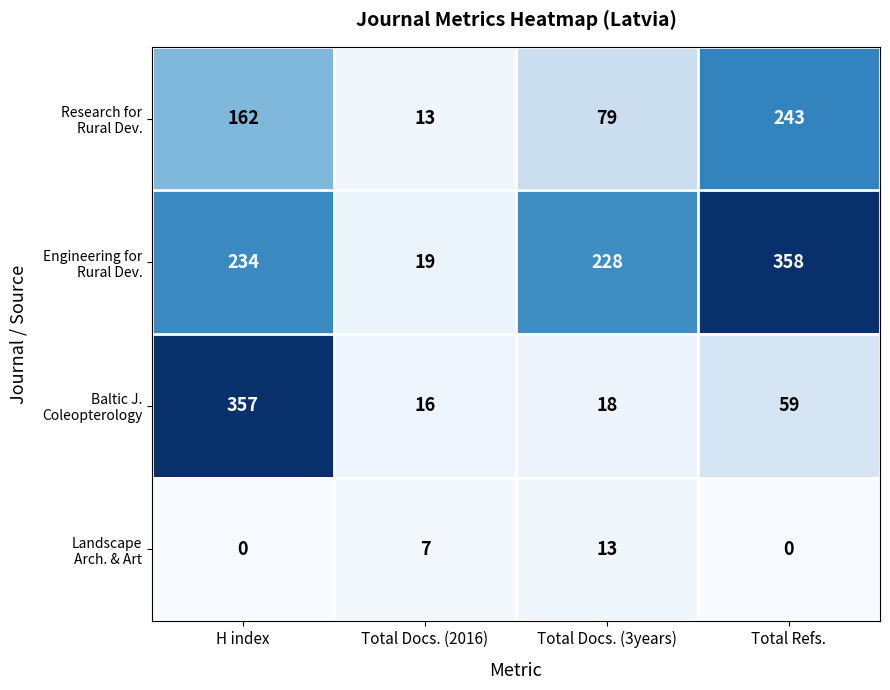

What is the total value across all series at Total Docs. (3years)?

338